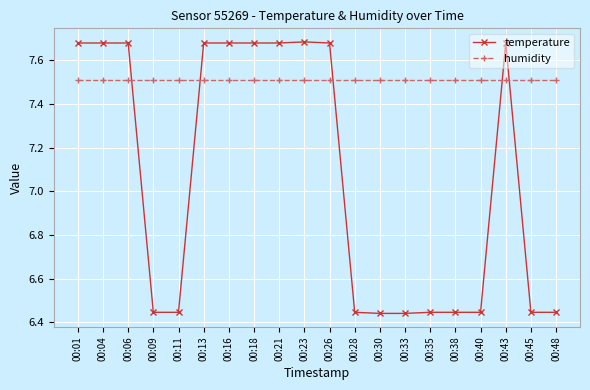

List the series in order of their peak value, highest first.

temperature, humidity